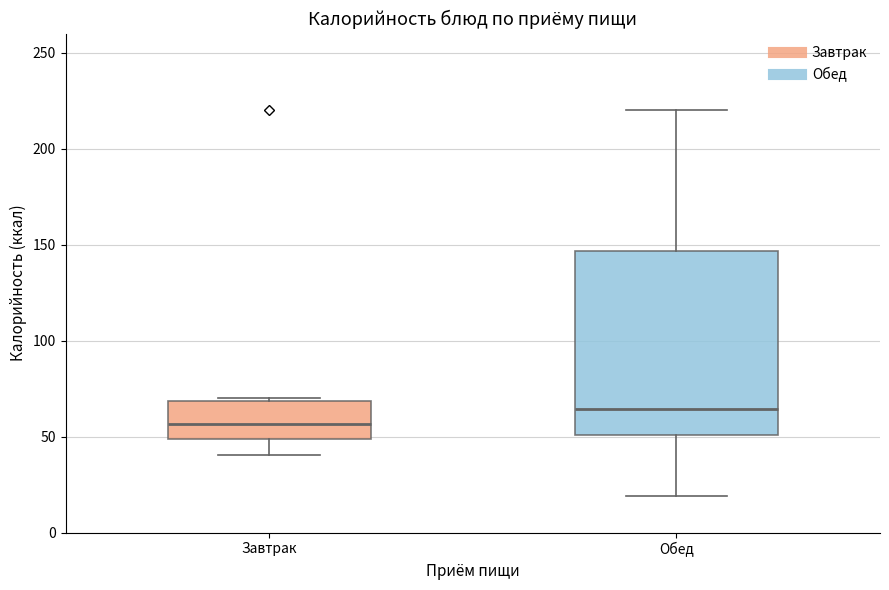

Where does the lower whisker of the box for Завтрак end on the y-axis? The values are not printed on the chart, so give them approximately, as read against the axis.

40